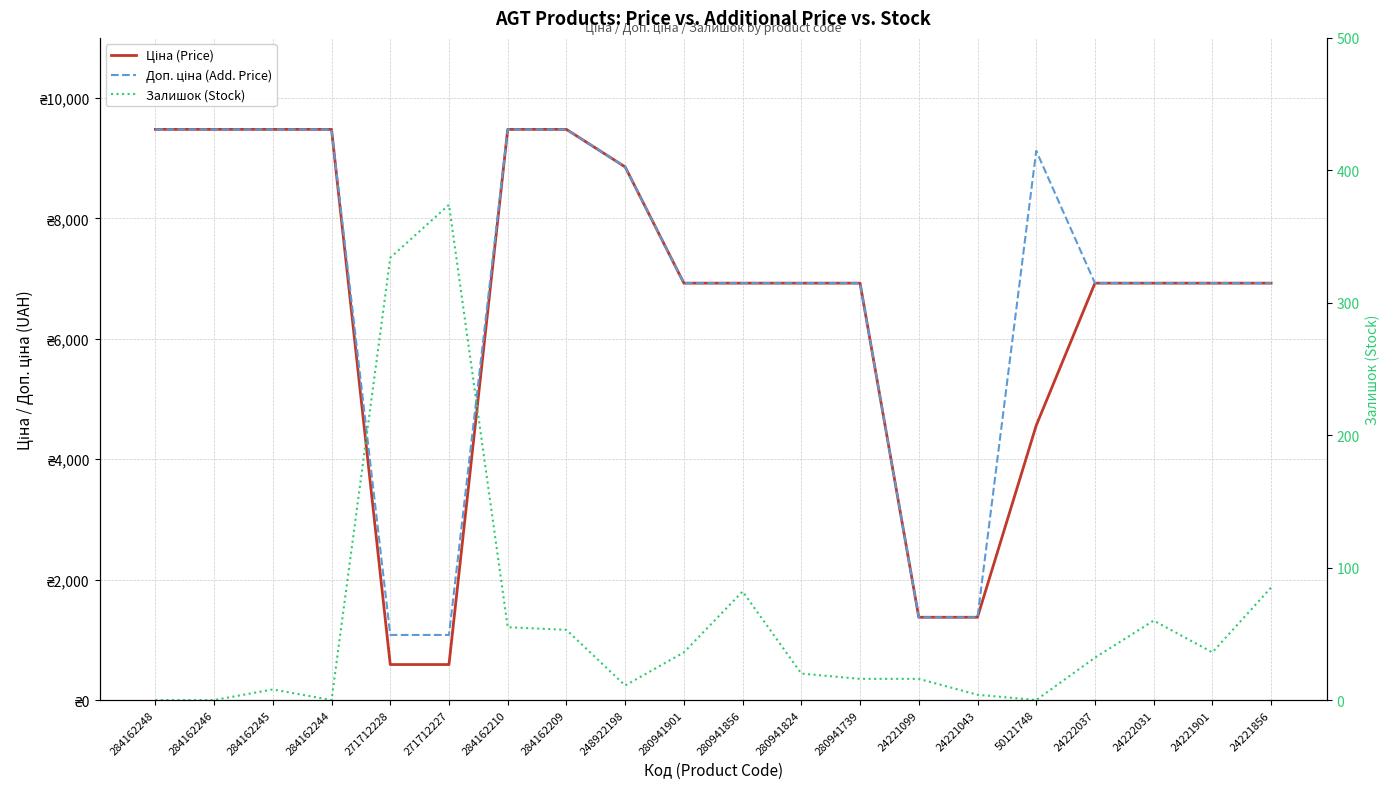

What is the difference between the second highest and minimum values in the Ціна (Price) series?

8890.2